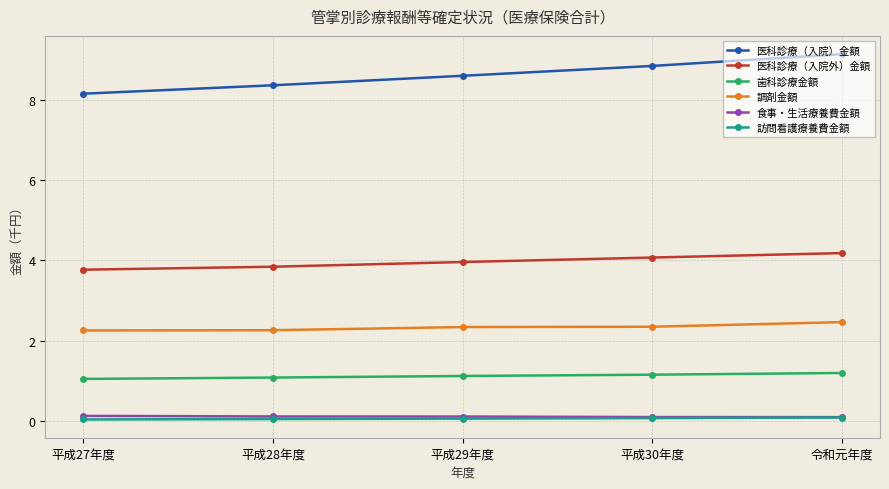

Rank the categories by 医科診療（入院）金額 value from lowest to highest.

平成27年度, 平成28年度, 平成29年度, 平成30年度, 令和元年度